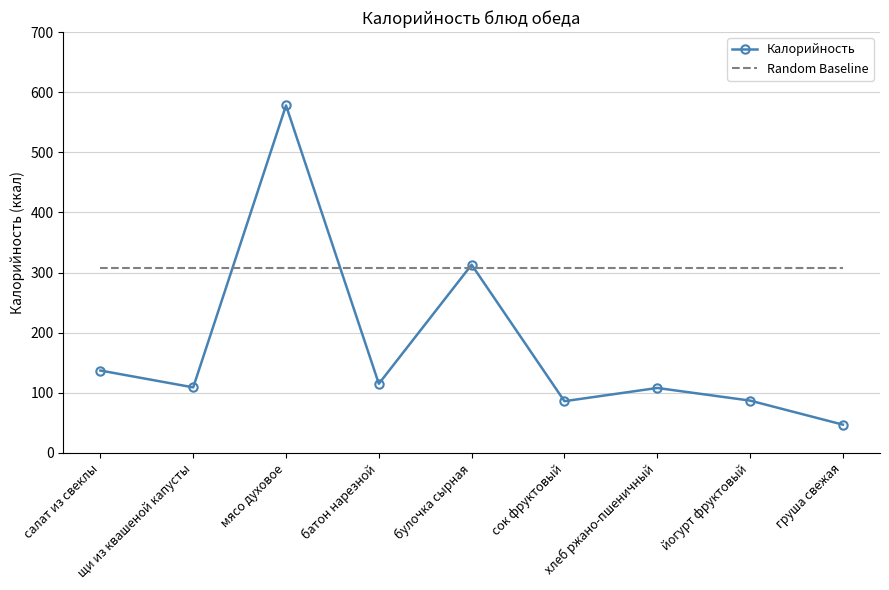

Is the value of Random Baseline at салат из свеклы greater than the value of Калорийность at йогурт фруктовый?

Yes